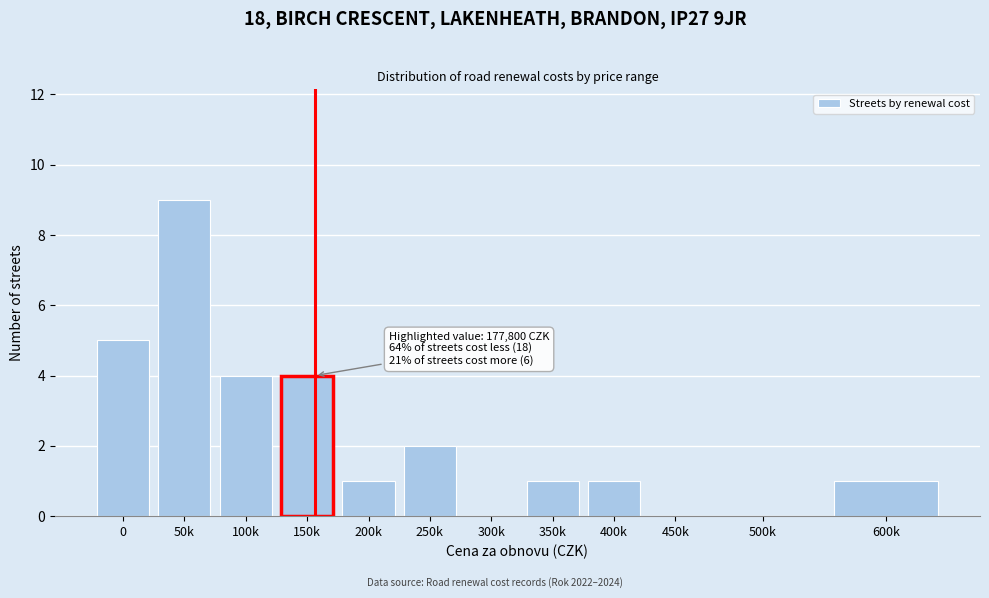

Reading left to right, what are all the values shown in this chart?

0=5	50k=9	100k=4	150k=4	200k=1	250k=2	300k=0	350k=1	400k=1	450k=0	500k=0	600k=1